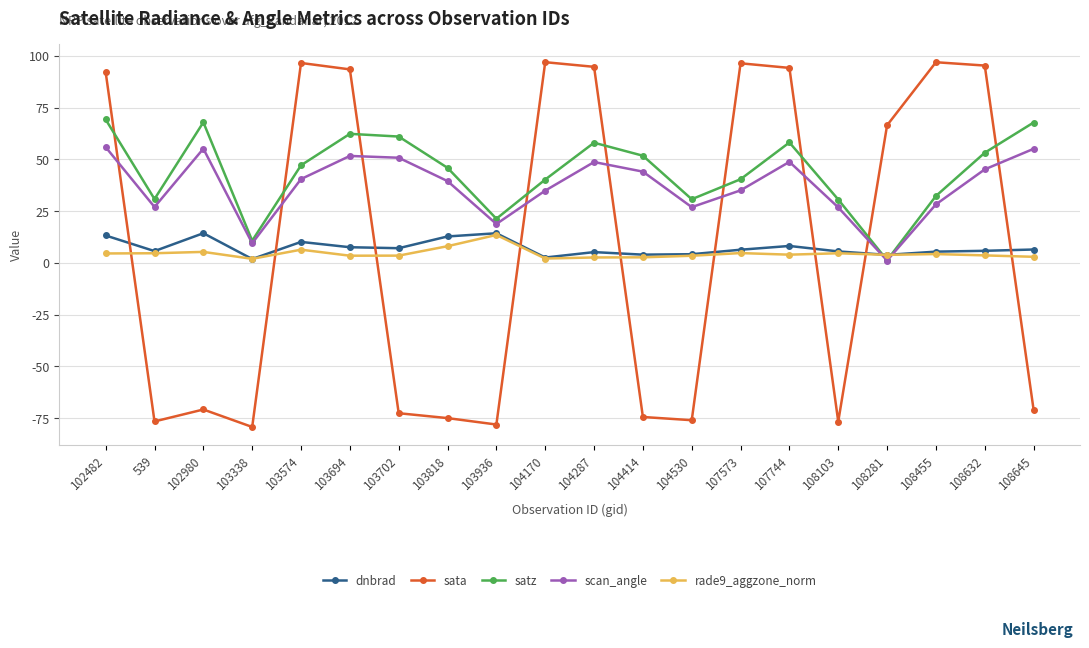

Does the chart display data point markers on the line(s)?

Yes